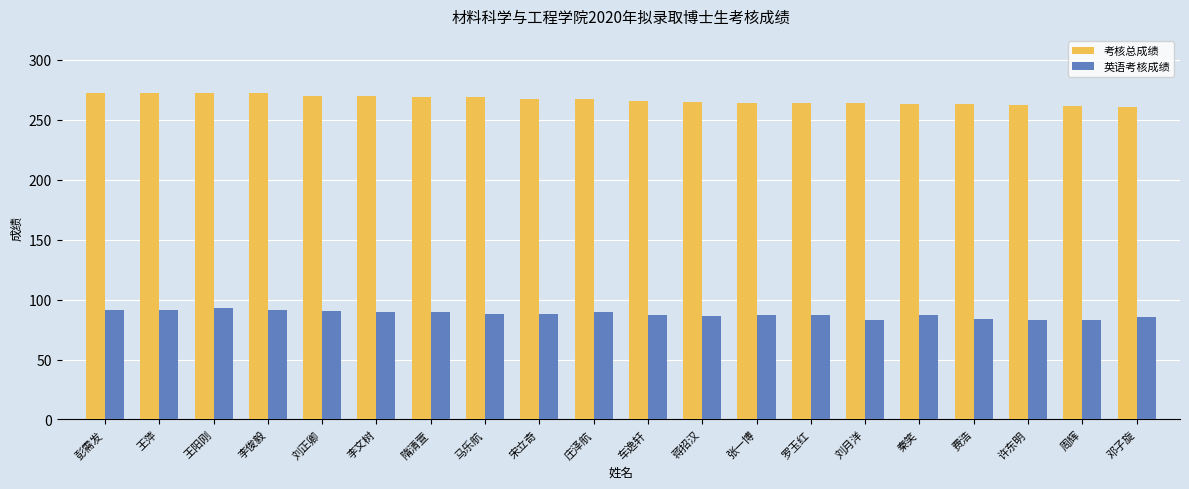

What is the difference between the highest and lowest values at 蒋招汉?

178.3